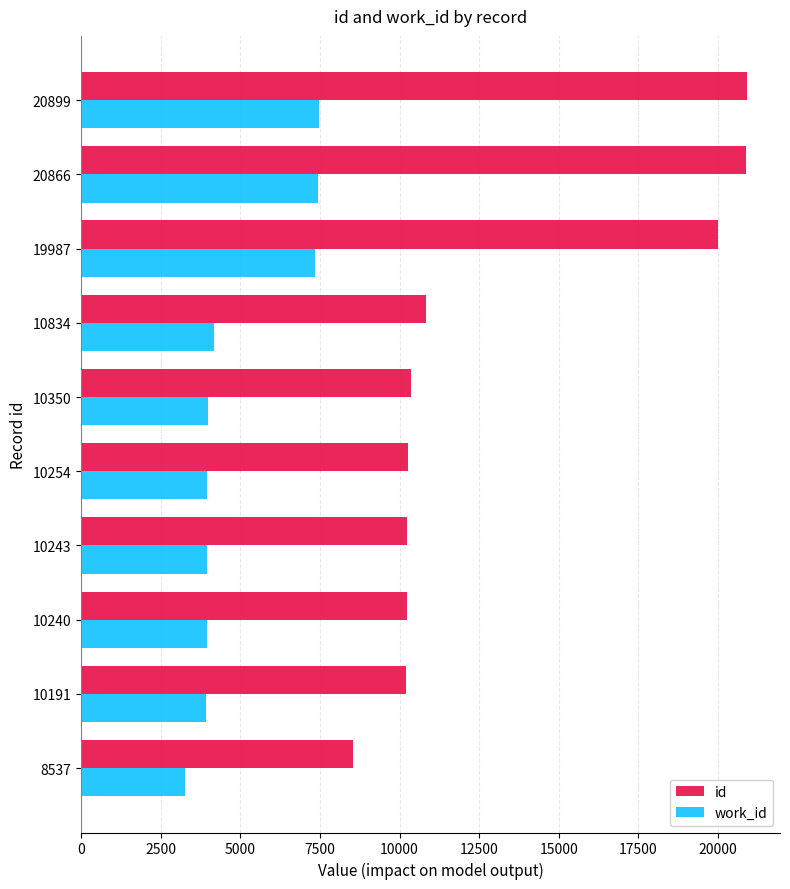

Which label corresponds to the smallest value in the chart?

8537